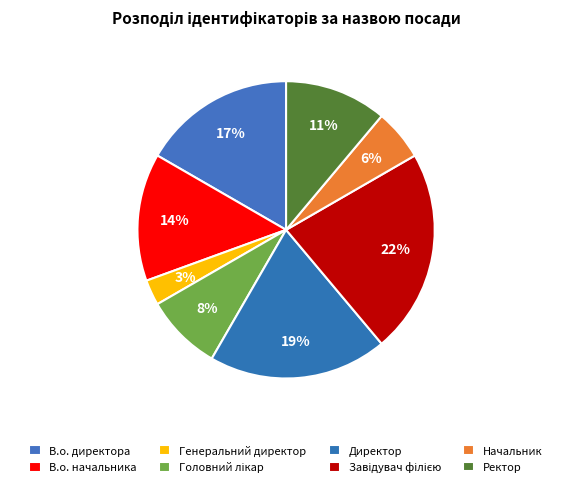

Is it true that Директор is 30% of the pie?

False